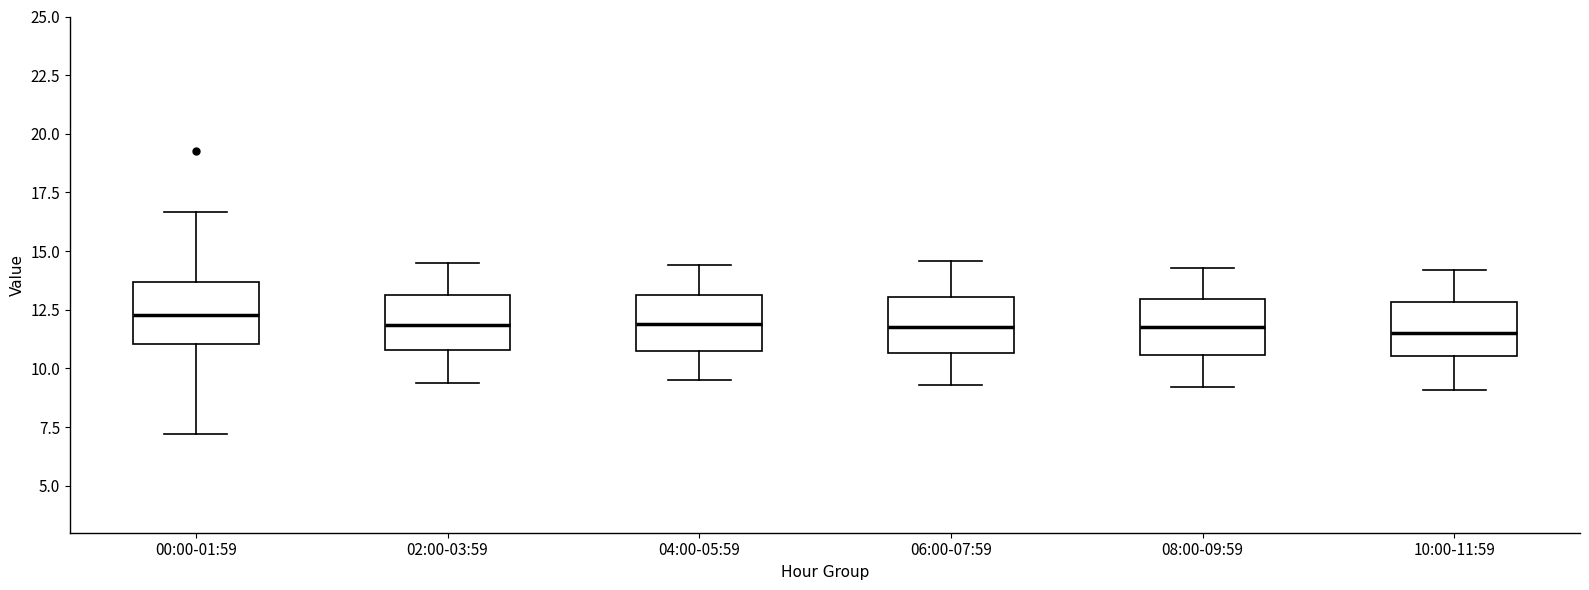

Where does the median line of the box for 10:00-11:59 sit on the y-axis? The values are not printed on the chart, so give them approximately, as read against the axis.

11.5